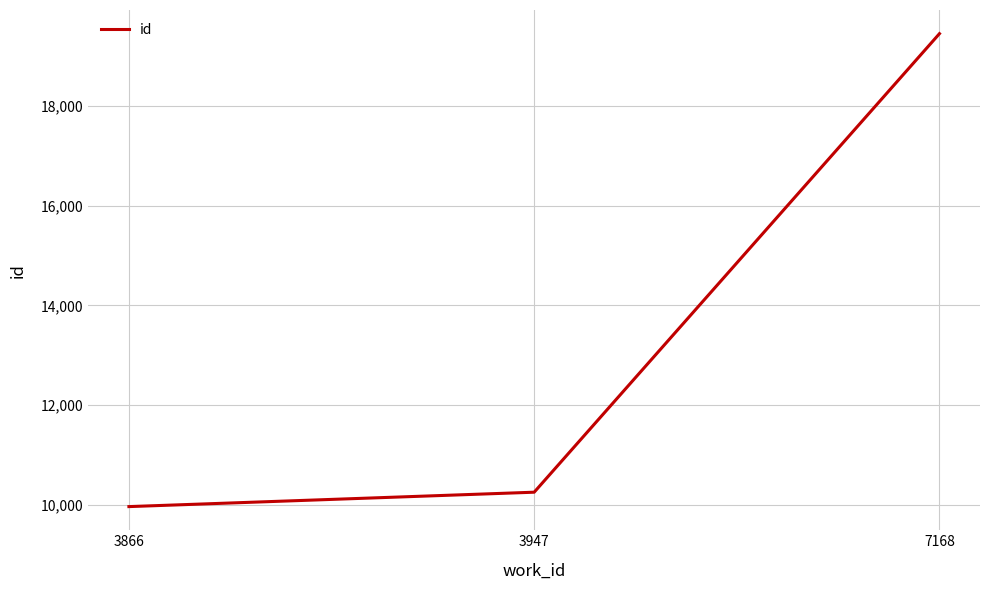

What is the sum of all values?

39664